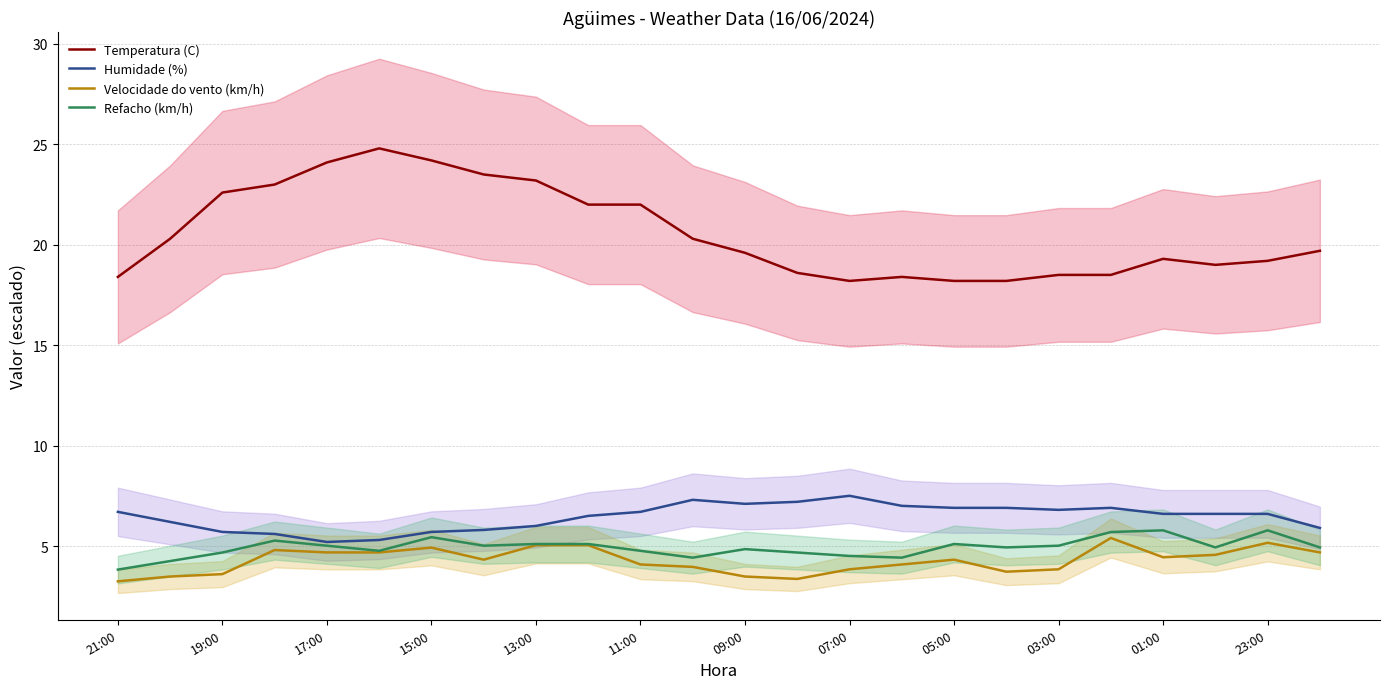

What is the minimum value for Velocidade do vento (km/h)?

3.2